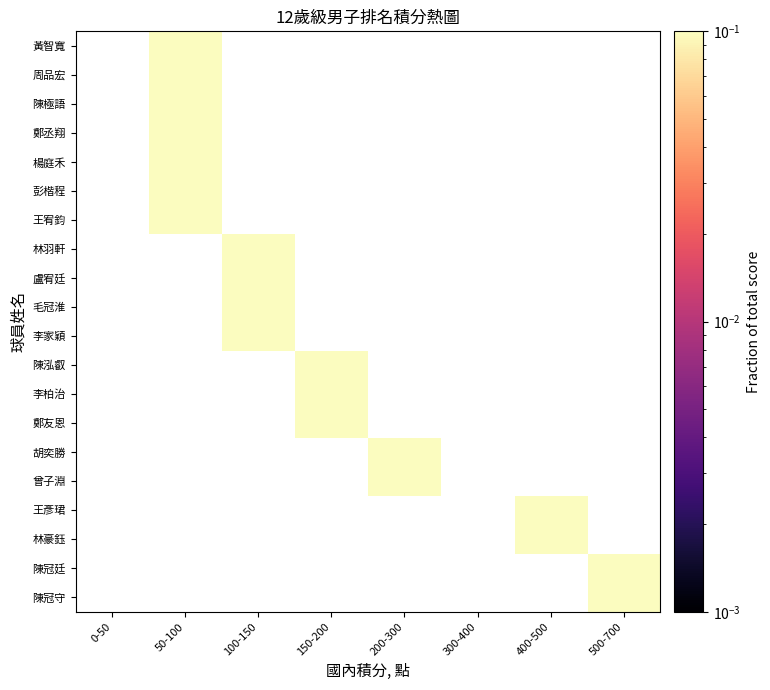

List the series in order of their overall mean, highest first.

陳冠守, 陳冠廷, 林豪鈺, 王彥珺, 曾子淵, 胡奕勝, 鄭友恩, 李柏治, 陳泓叡, 李家穎, 毛冠淮, 盧宥廷, 林羽軒, 王宥鈞, 彭楷程, 楊庭禾, 鄭丞翔, 陳極語, 周品宏, 黃智寬